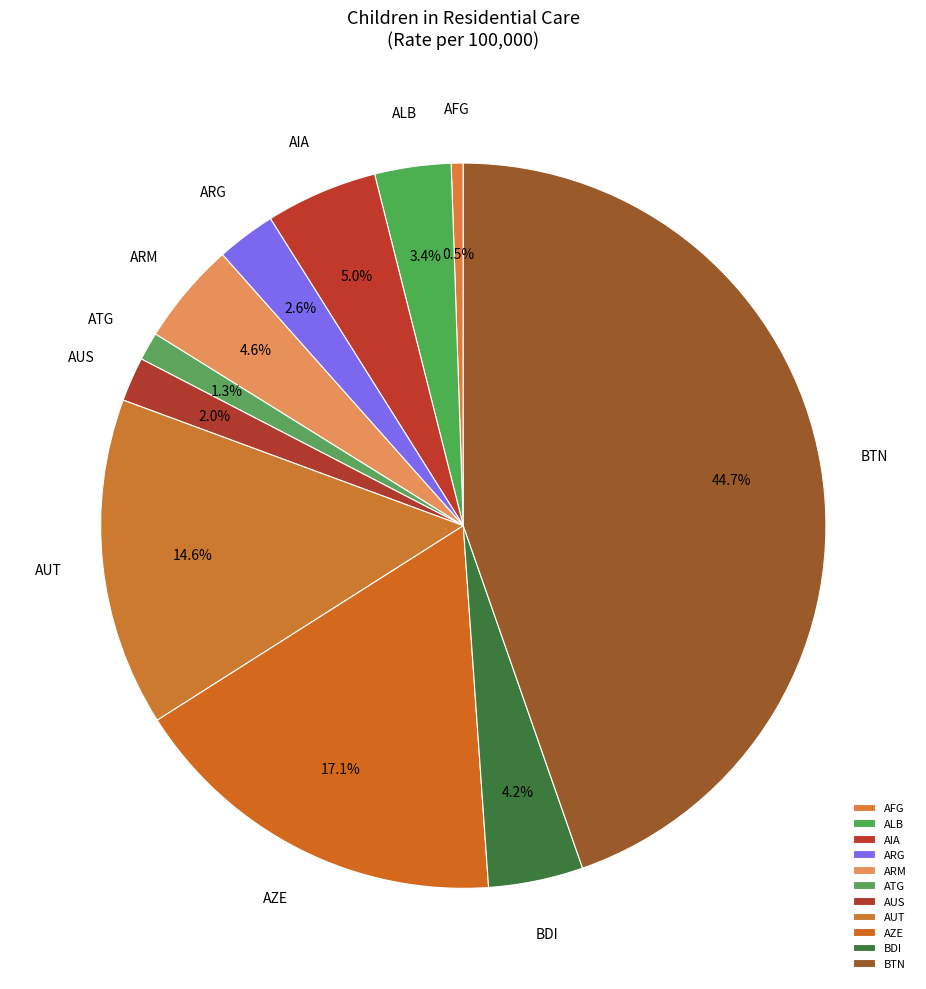

What is the smallest slice in the pie chart?

AFG